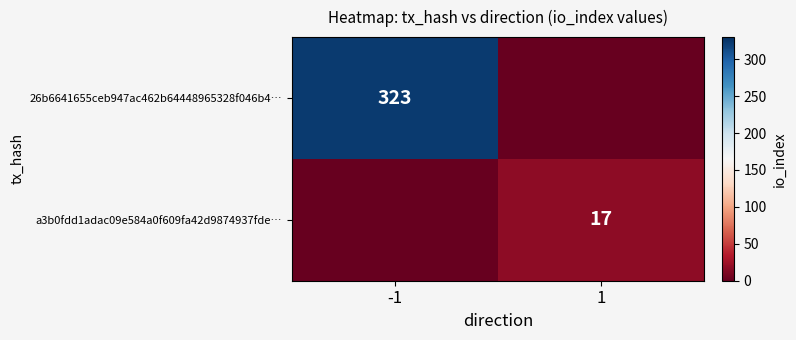

Which category has the lowest value across all series?

1